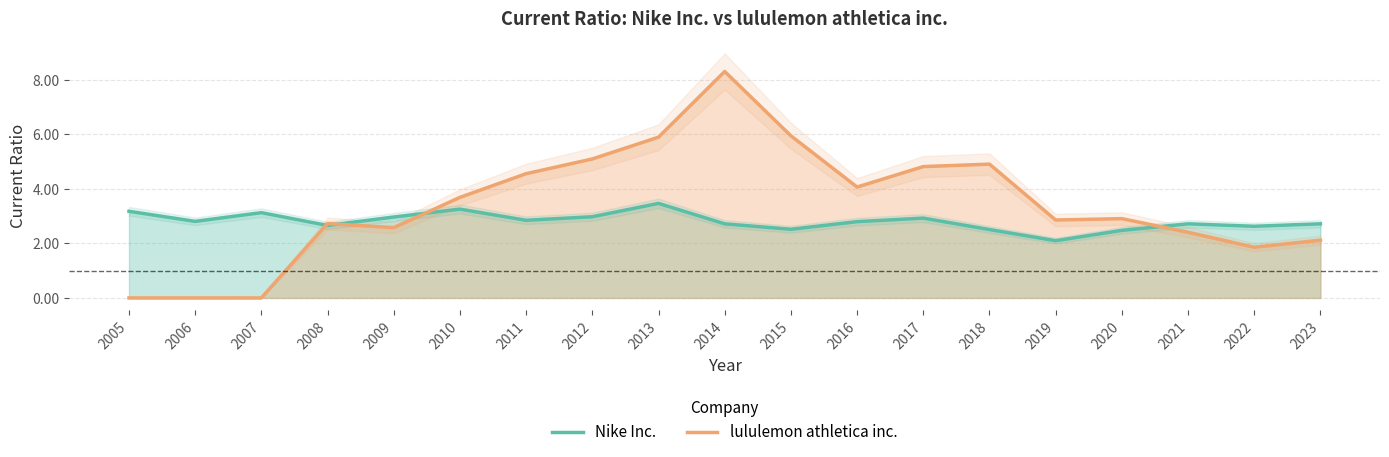

Reading left to right, transcribe all the data shown in this chart.

Nike Inc.: 3.2	2.8	3.1	2.7	3.0	3.3	2.9	3.0	3.5	2.7	2.5	2.8	2.9	2.5	2.1	2.5	2.7	2.6	2.7
lululemon athletica inc.: 0.0	0.0	0.0	2.7	2.6	3.7	4.6	5.1	5.9	8.3	6.0	4.1	4.8	4.9	2.9	2.9	2.4	1.9	2.1